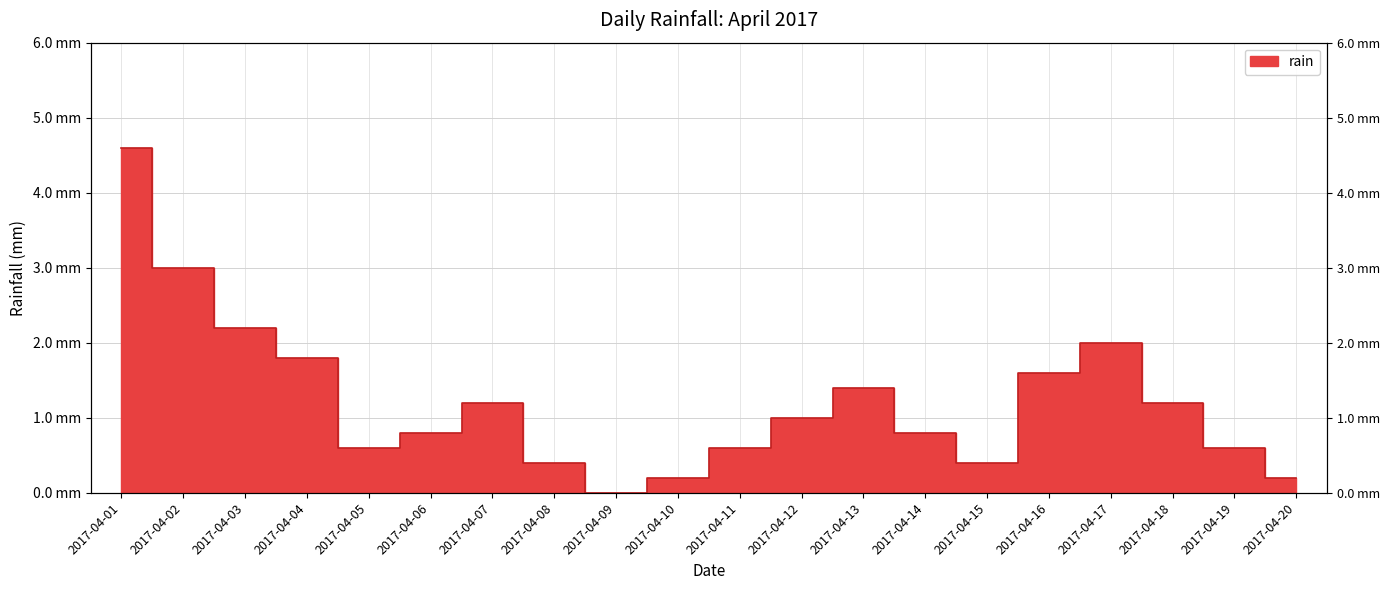

What is the value of the 15th point from the left?

0.4